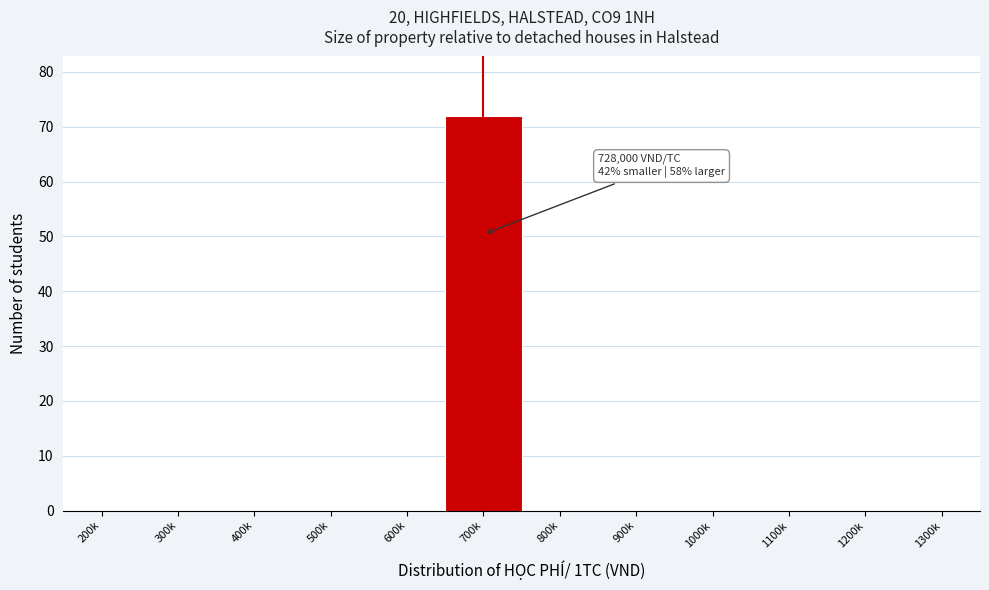

Reading right to left, what are all the values shown in this chart?

1300k=0	1200k=0	1100k=0	1000k=0	900k=0	800k=0	700k=72	600k=0	500k=0	400k=0	300k=0	200k=0